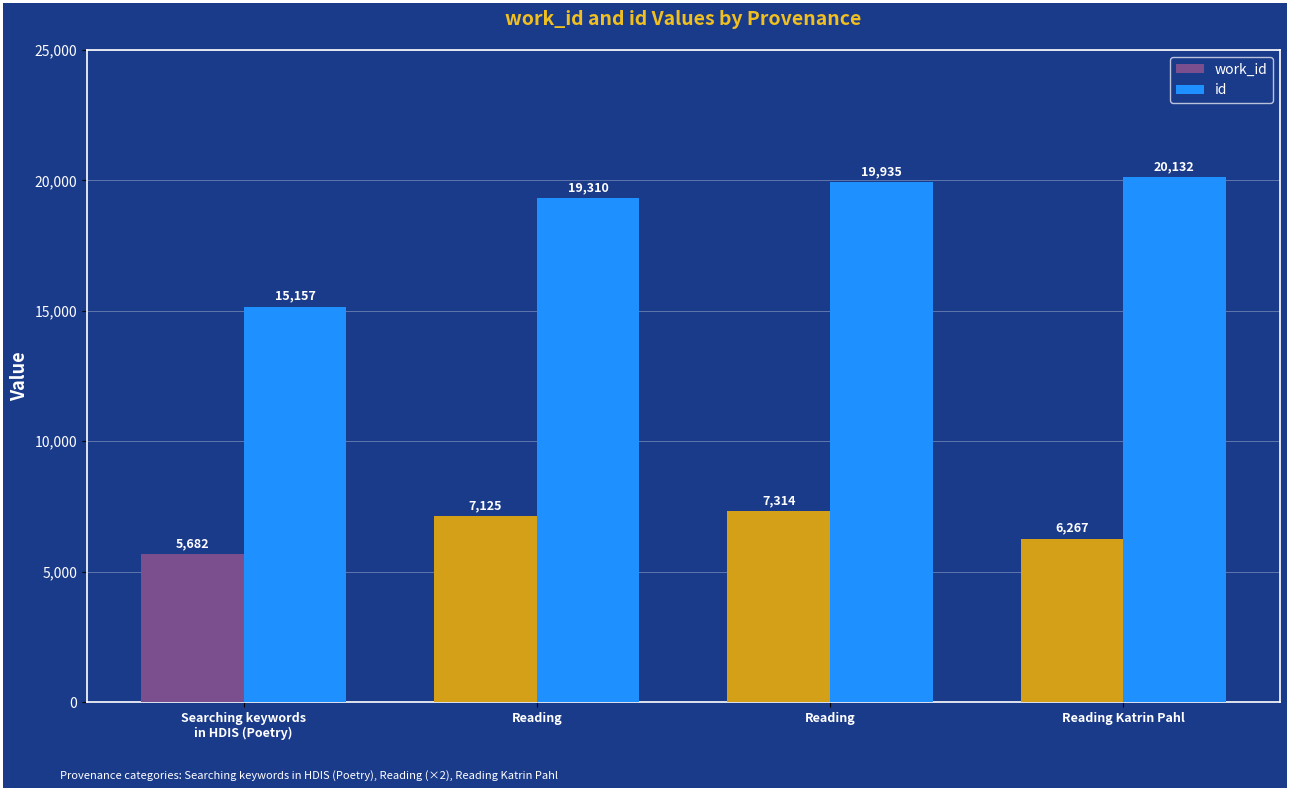

What is the sum of all work_id values?

26388